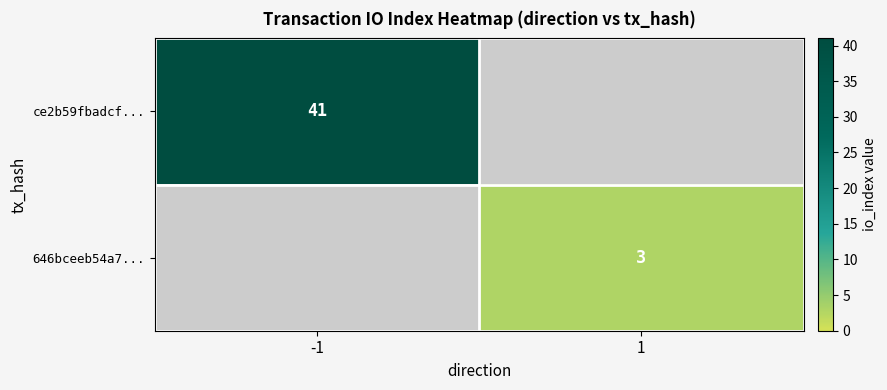

The 646bceeb54a7... series shows 3 at 1. True or false?

True